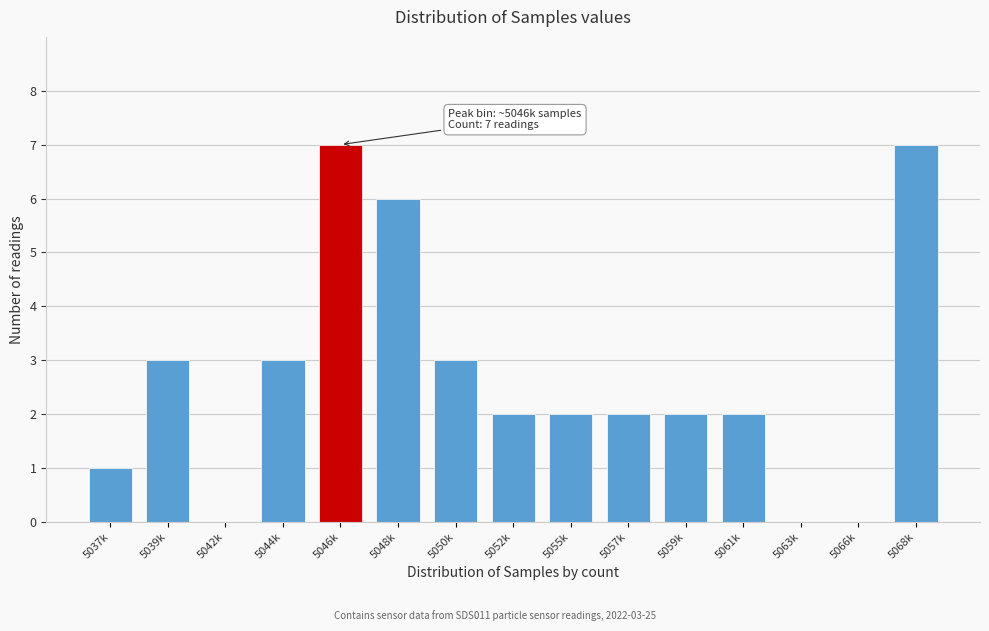

Reading right to left, extract all data points from this chart.

5068k=7	5066k=0	5063k=0	5061k=2	5059k=2	5057k=2	5055k=2	5052k=2	5050k=3	5048k=6	5046k=7	5044k=3	5042k=0	5039k=3	5037k=1